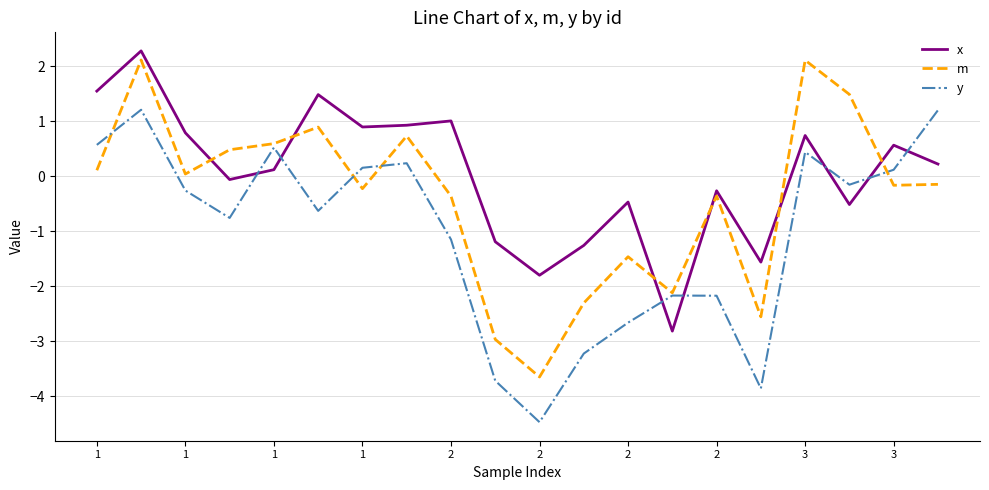

How many positive values does the x series have?

11